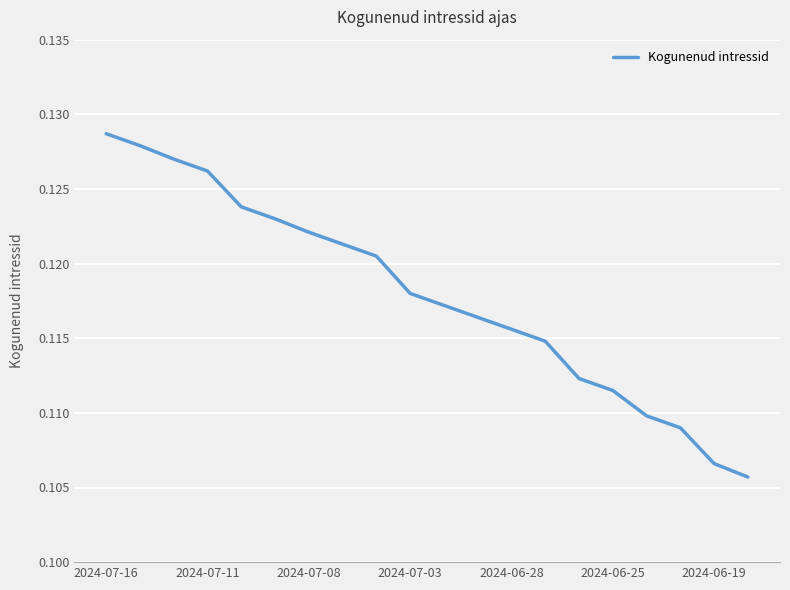

Which label corresponds to the smallest value in the chart?

19